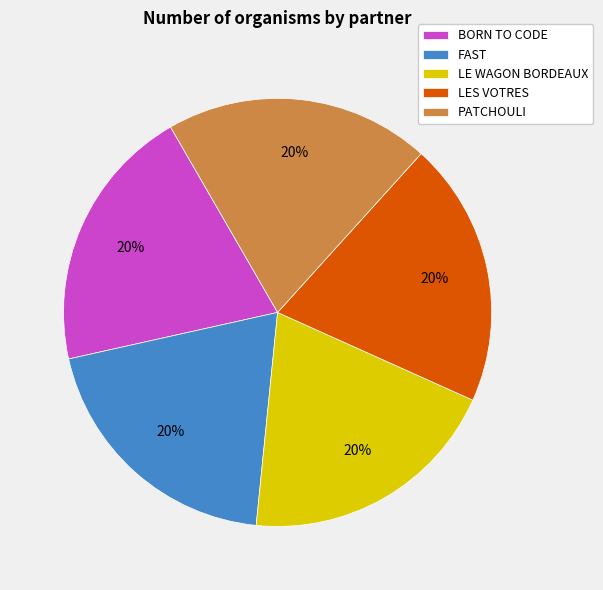

Approximately how many times larger is the value at BORN TO CODE compared to LES VOTRES?

1.0